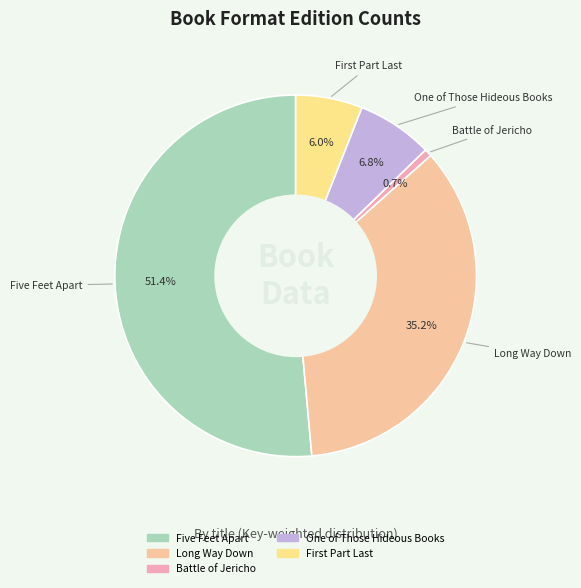

To the nearest percent, what is the combined percentage of Five Feet Apart and Battle of Jericho?

52%